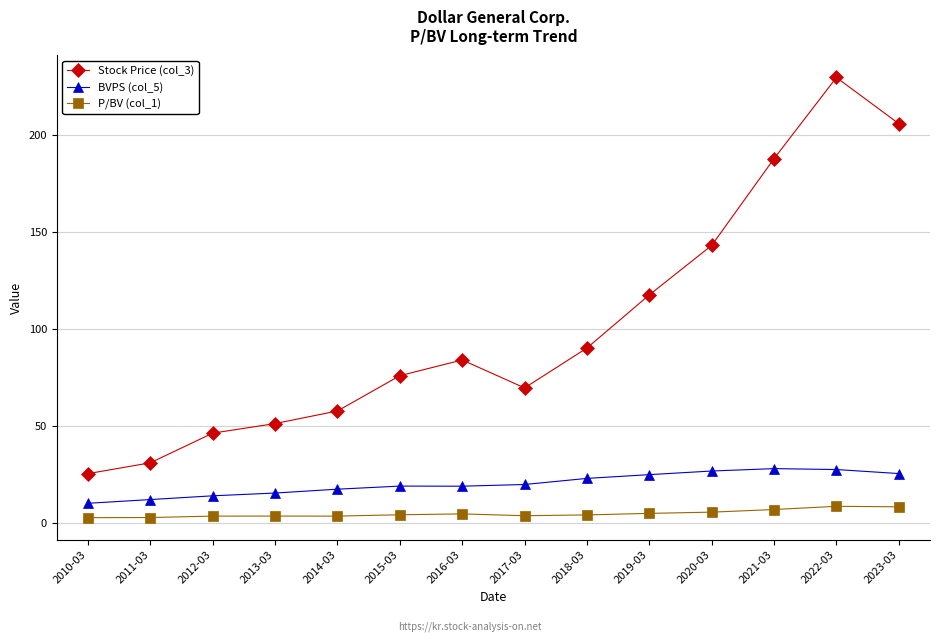

Does the chart display data point markers on the line(s)?

Yes